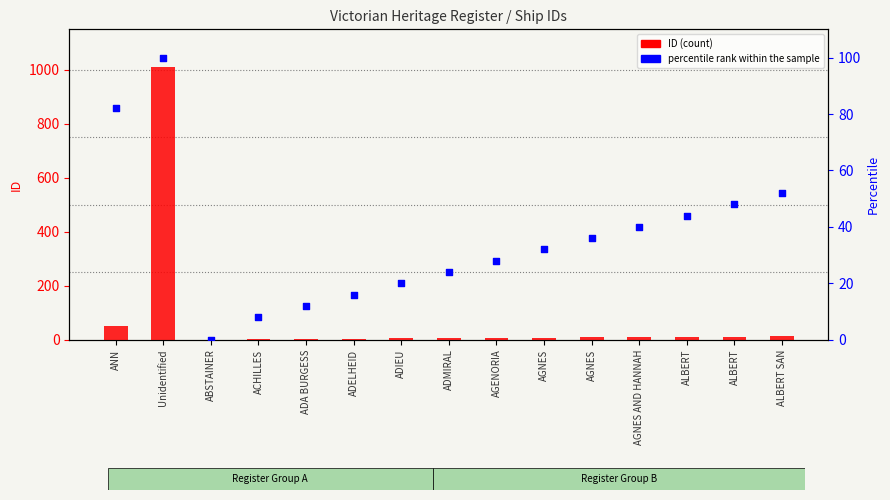

What are all the series names shown in the legend?

ID (count), percentile rank within the sample